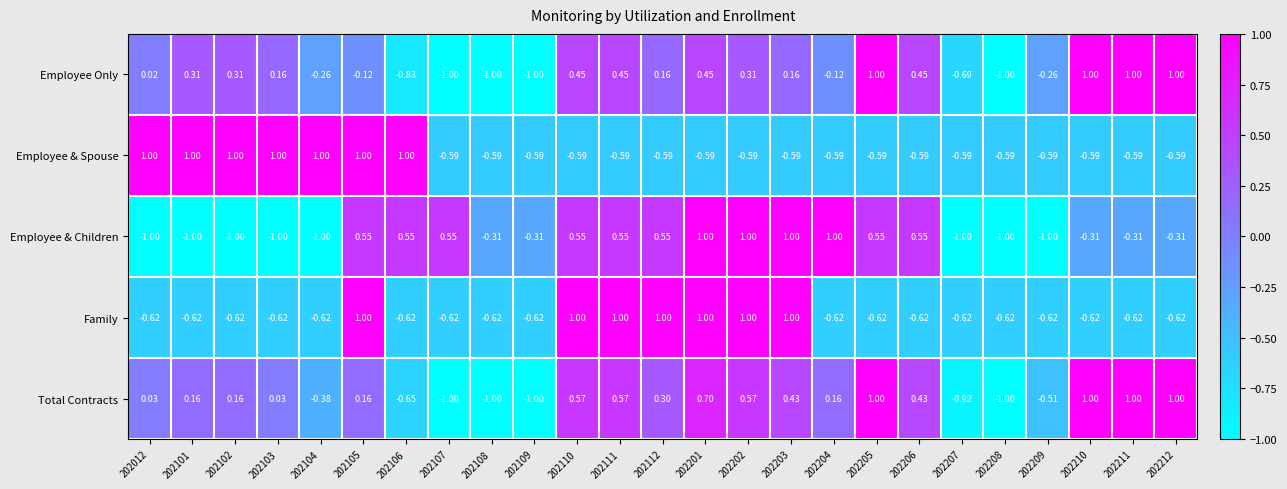

Which series has the largest total across all categories?

Total Contracts